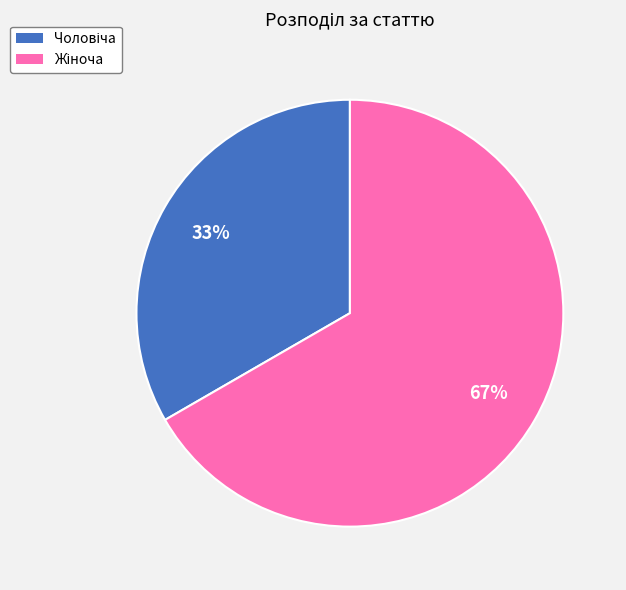

Is there a majority slice in this chart?

Yes